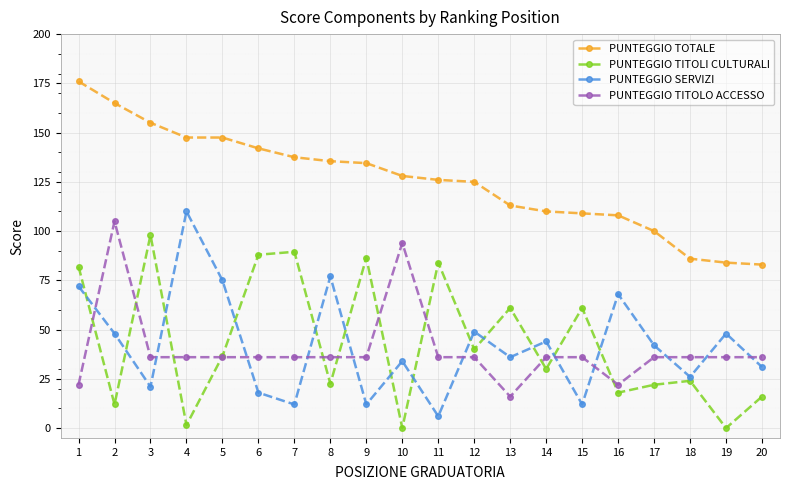

What value does the PUNTEGGIO SERVIZI series have at 19?

48.0